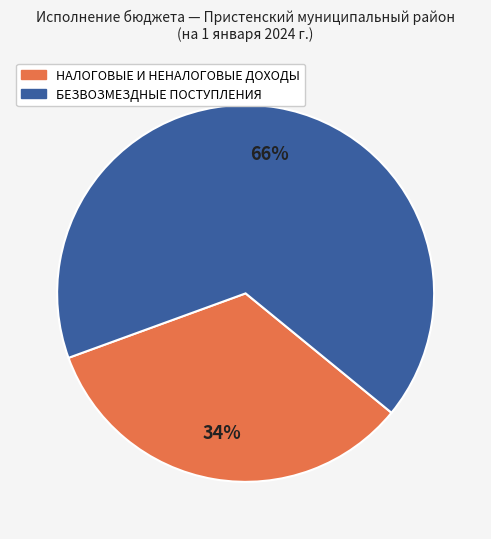

To the nearest percent, what is the average slice percentage?

50%